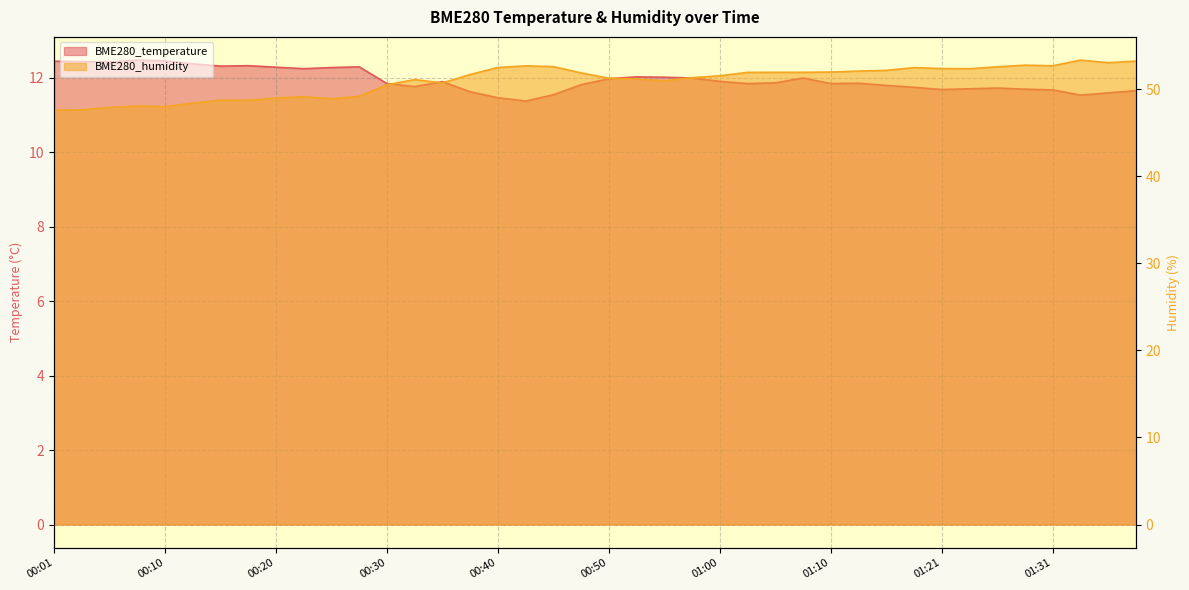

Rank the series by their average value, from highest to lowest.

BME280_humidity, BME280_temperature